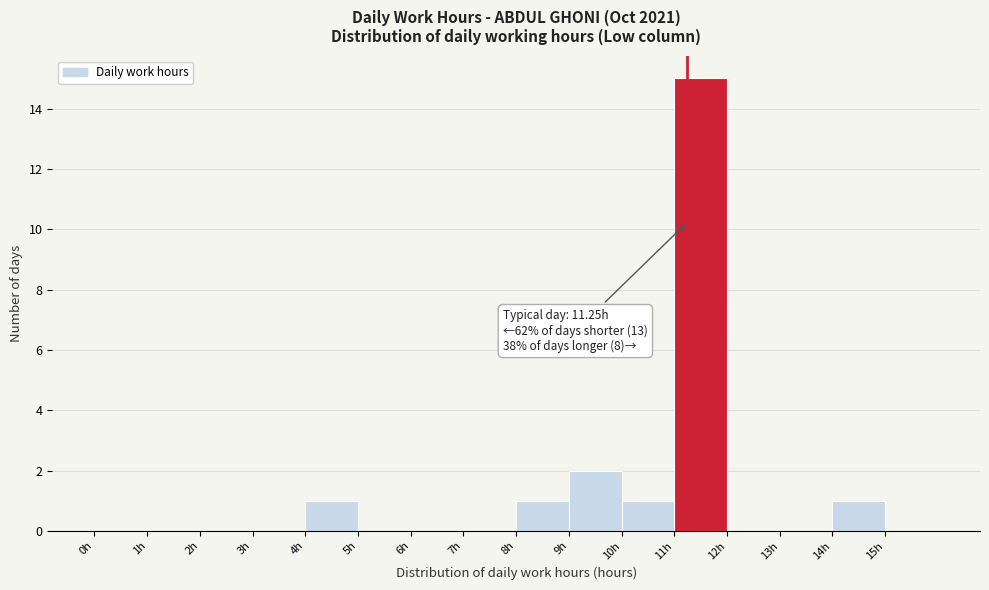

Over which range of the x-axis is the bar tallest?

11 to 12